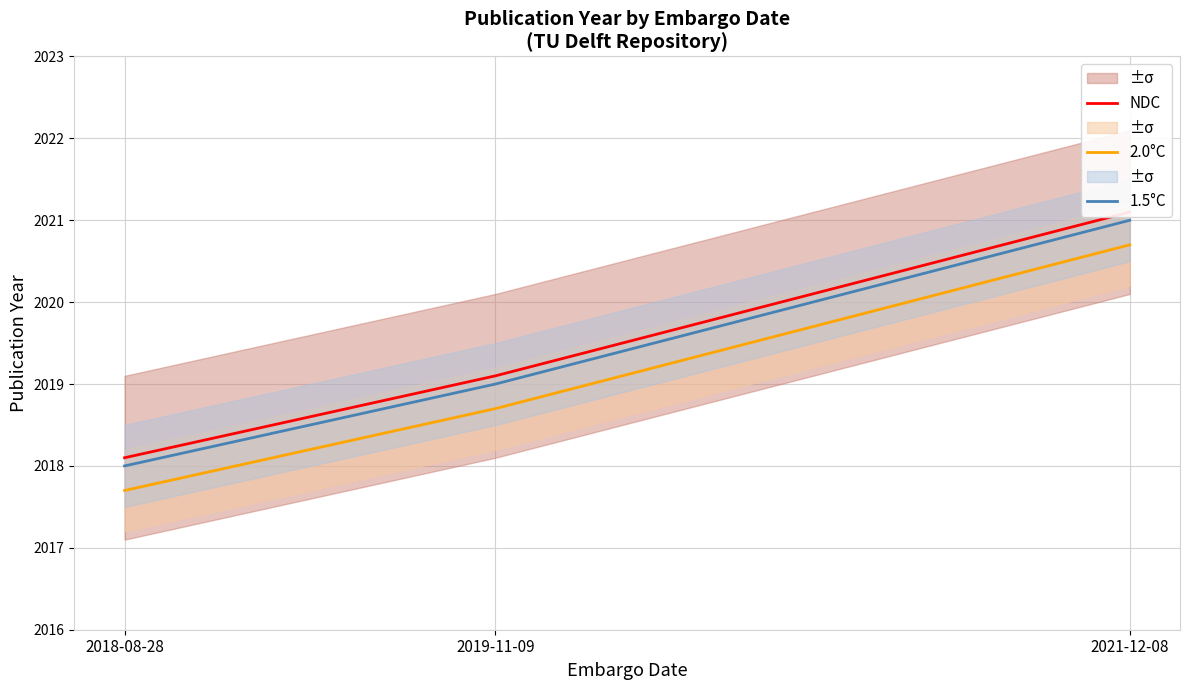

What is the maximum value for 2.0°C?

2020.7